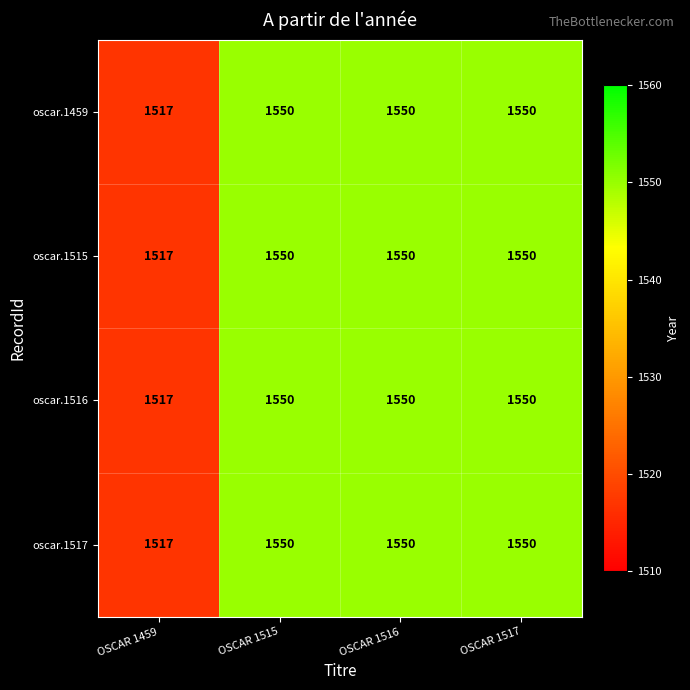

What is the difference between the maximum and minimum values in the oscar.1517 series?

33